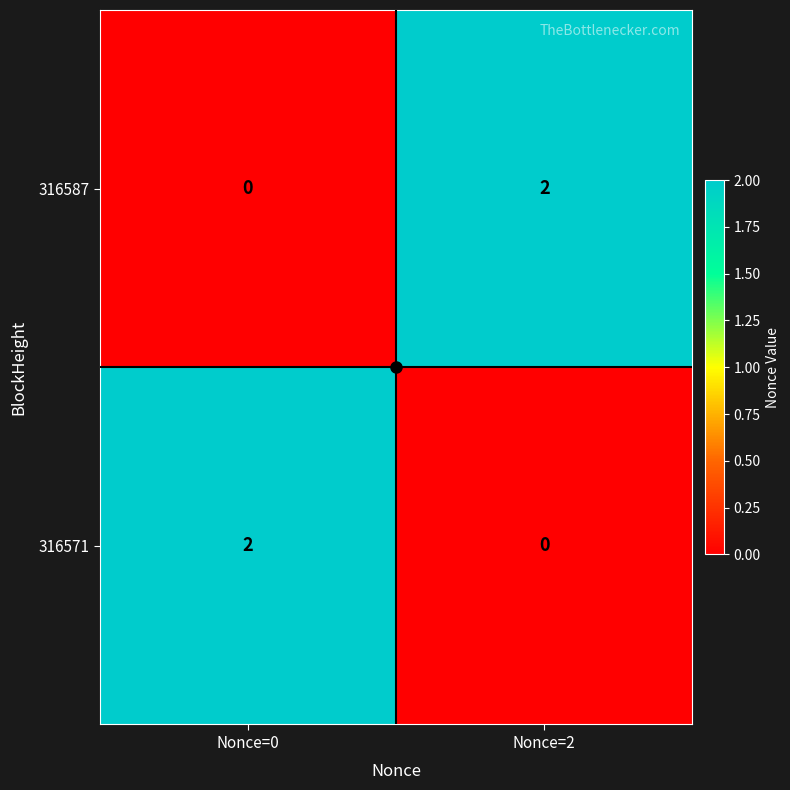

Is it true that 316571 equals -1 at Nonce=2?

False